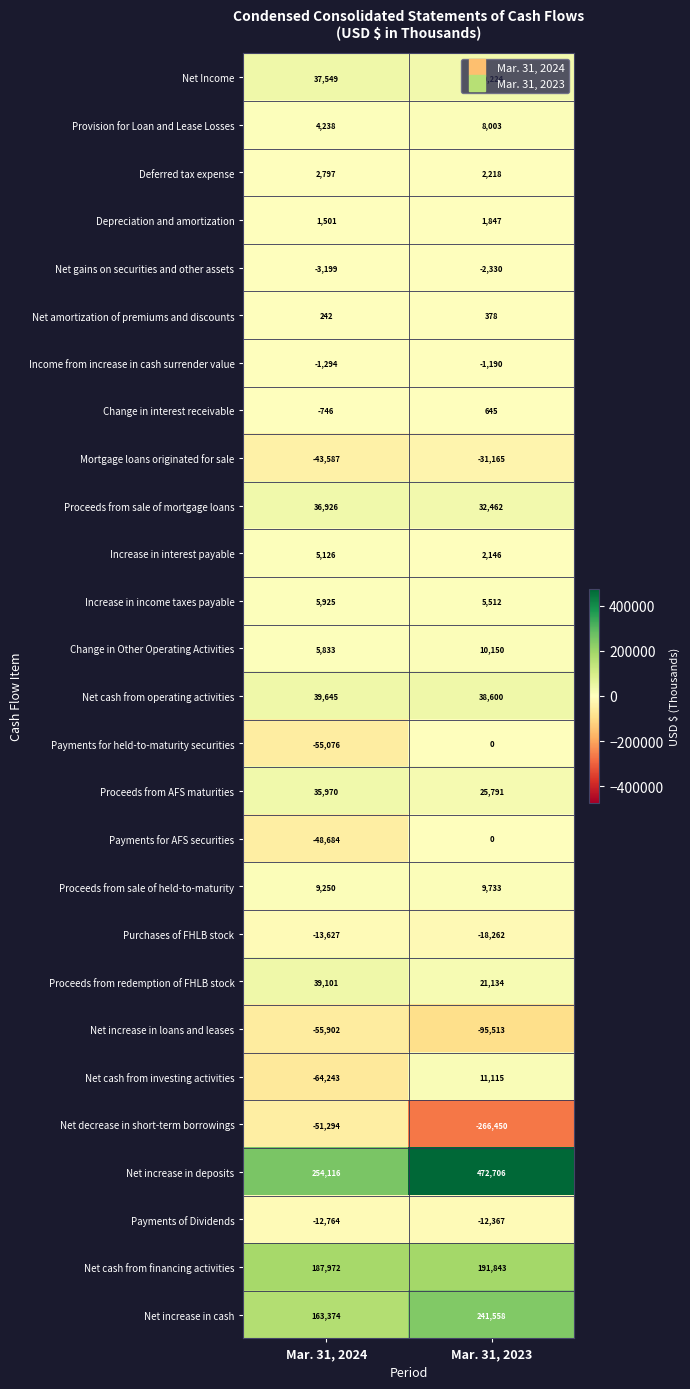

Where is Change in Other Operating Activities nearest to the value 7991?

Mar. 31, 2024